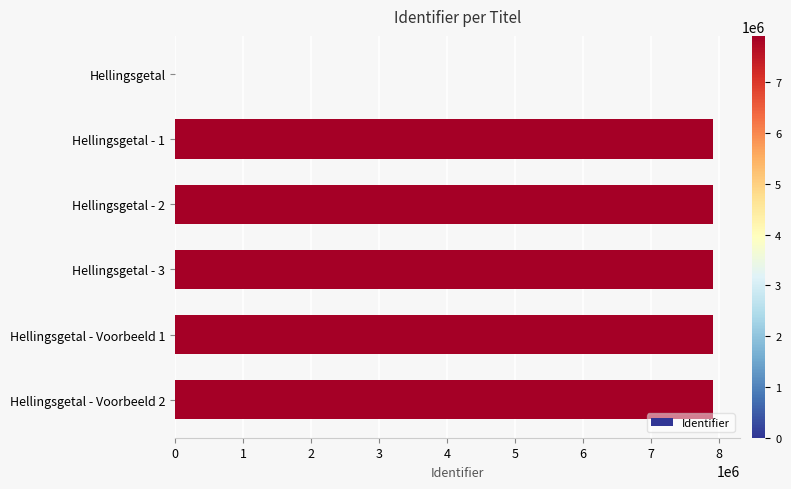

The chart shows a value of 0 at Hellingsgetal. True or false?

True